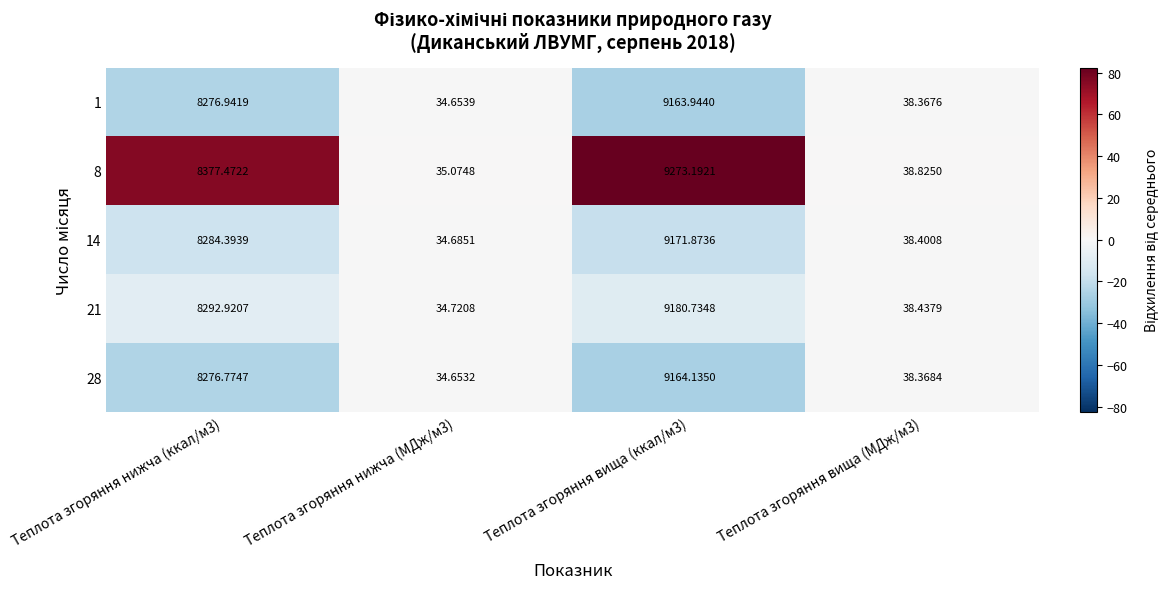

Rank the series by their maximum value, from lowest to highest.

1, 28, 14, 21, 8